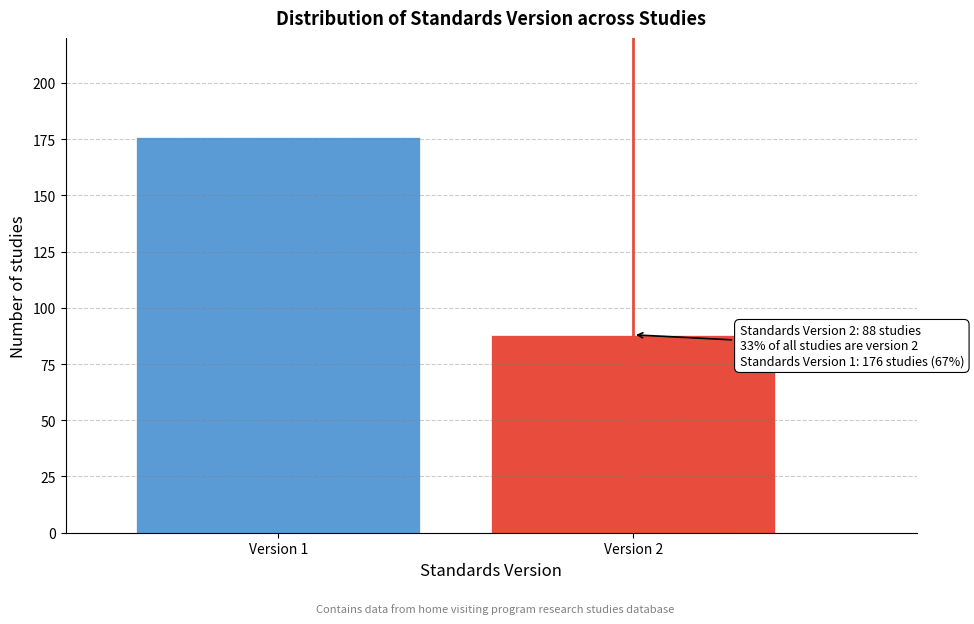

Reading left to right, transcribe all the data shown in this chart.

176	88